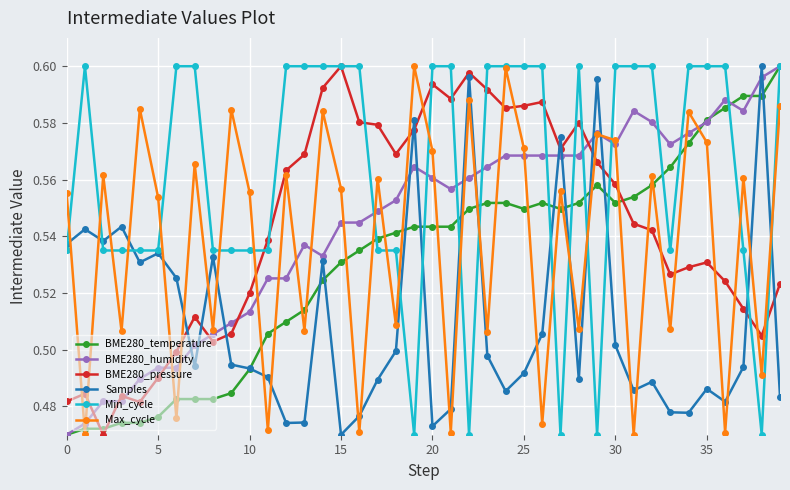

At how many categories does at least one series exceed 0?

40